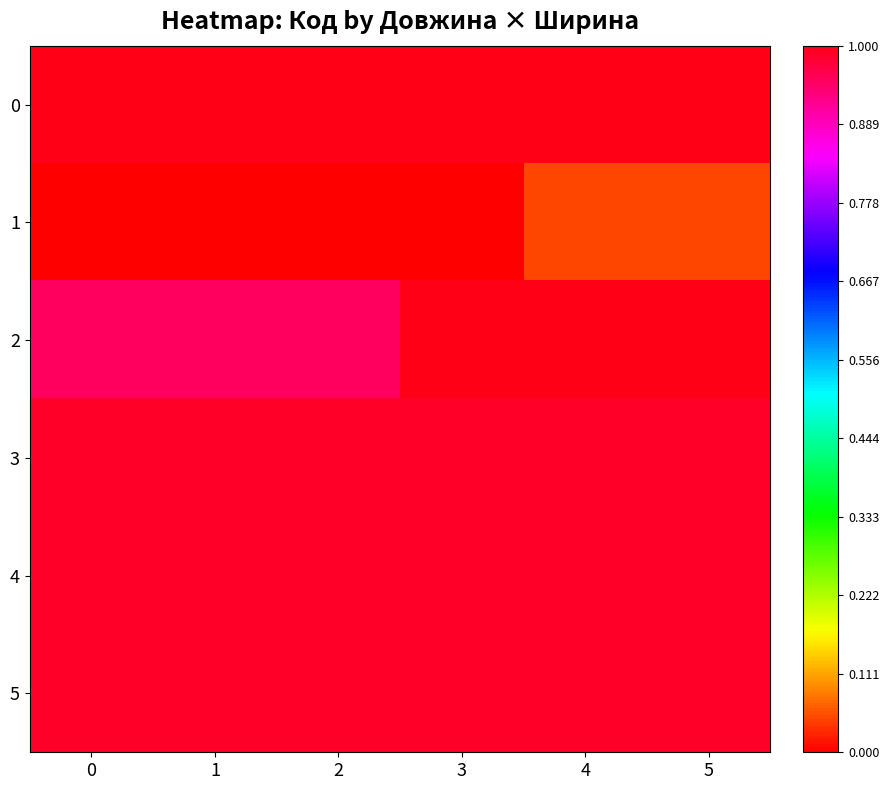

Which has a higher value, 5 or 2?

2